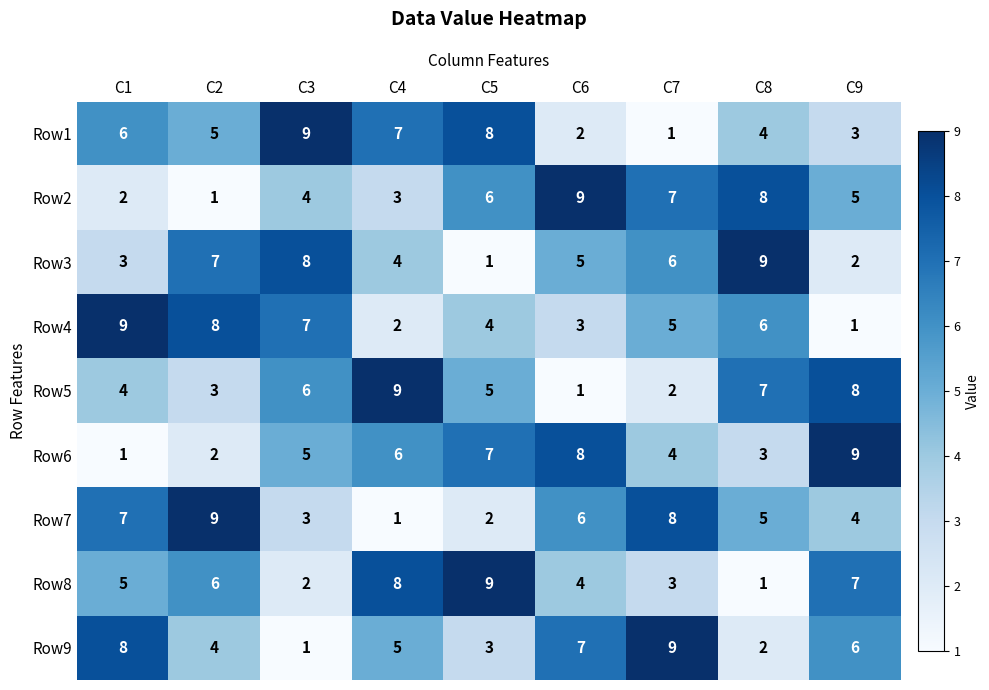

What is the total value across all series at C2?

45